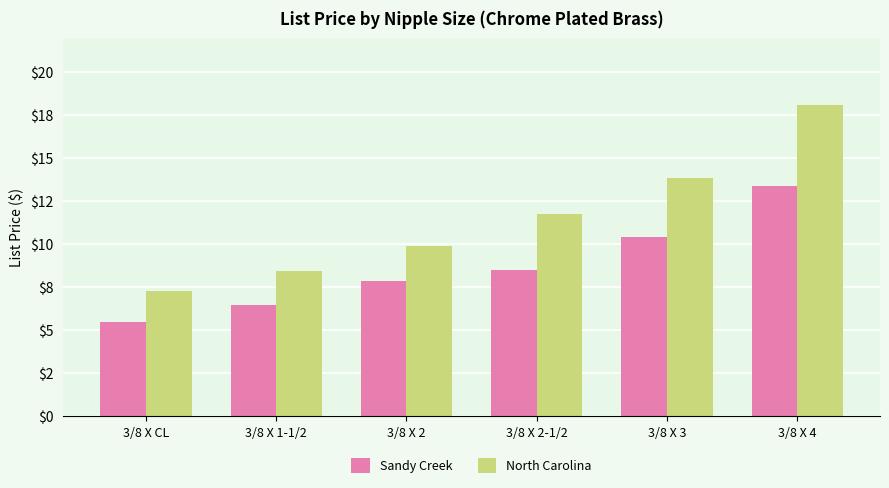

Reading left to right, transcribe all the data shown in this chart.

Sandy Creek: 3/8 X CL=5.5	3/8 X 1-1/2=6.5	3/8 X 2=7.9	3/8 X 2-1/2=8.5	3/8 X 3=10.4	3/8 X 4=13.3
North Carolina: 3/8 X CL=7.3	3/8 X 1-1/2=8.4	3/8 X 2=9.9	3/8 X 2-1/2=11.8	3/8 X 3=13.8	3/8 X 4=18.1